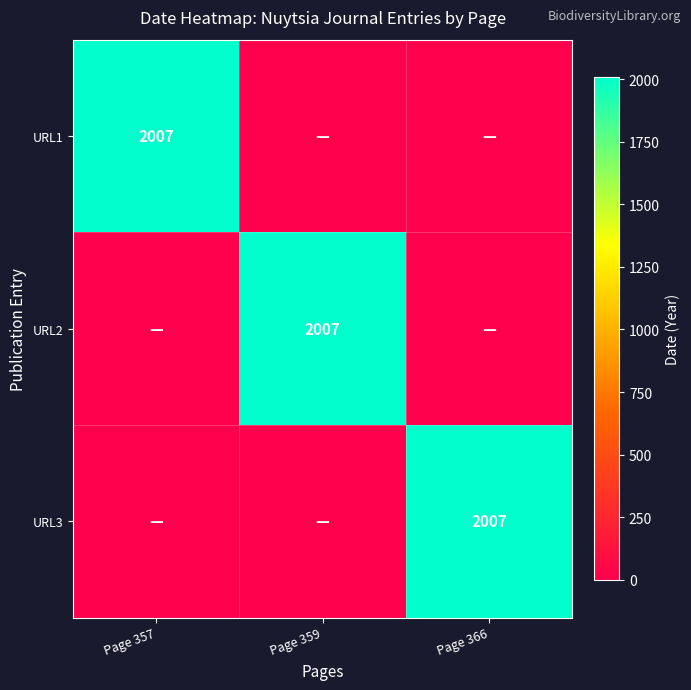

The value of URL3 at Page 366 is 507. True or false?

False